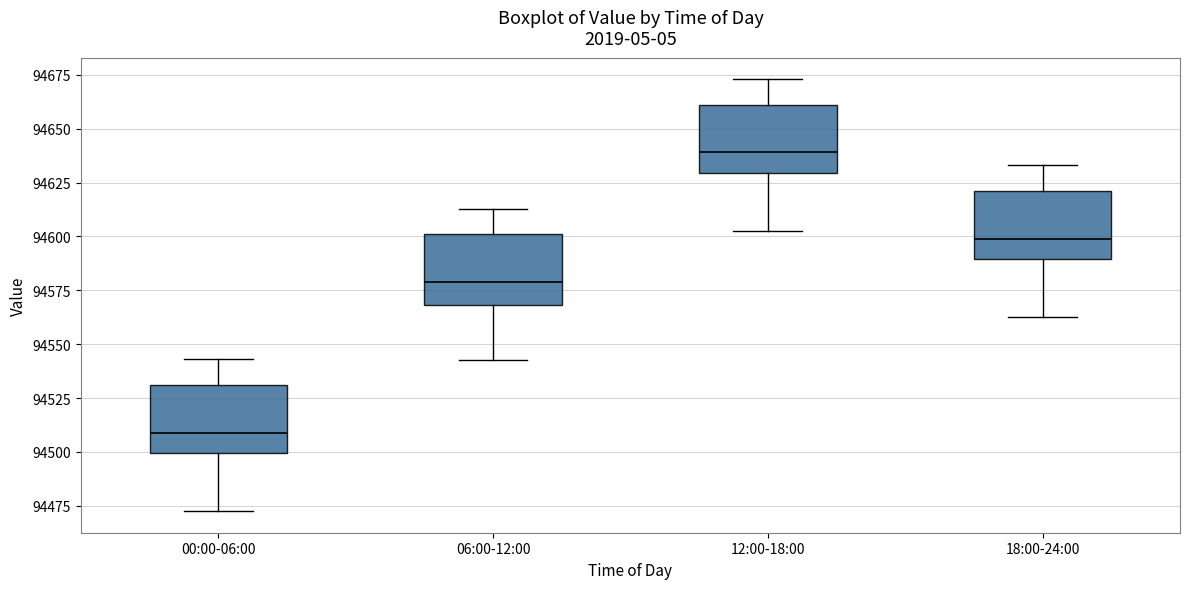

Reading left to right, transcribe this box plot: for each box, give where its median line is, the range the box spans, and where its two whiskers end, as read against the y-axis. The values are not printed on the chart, so give them approximately, as read against the axis.

00:00-06:00: median 94510, box 94500 to 94530, whiskers 94475 to 94545
06:00-12:00: median 94580, box 94570 to 94600, whiskers 94545 to 94615
12:00-18:00: median 94640, box 94630 to 94660, whiskers 94605 to 94675
18:00-24:00: median 94600, box 94590 to 94620, whiskers 94565 to 94635